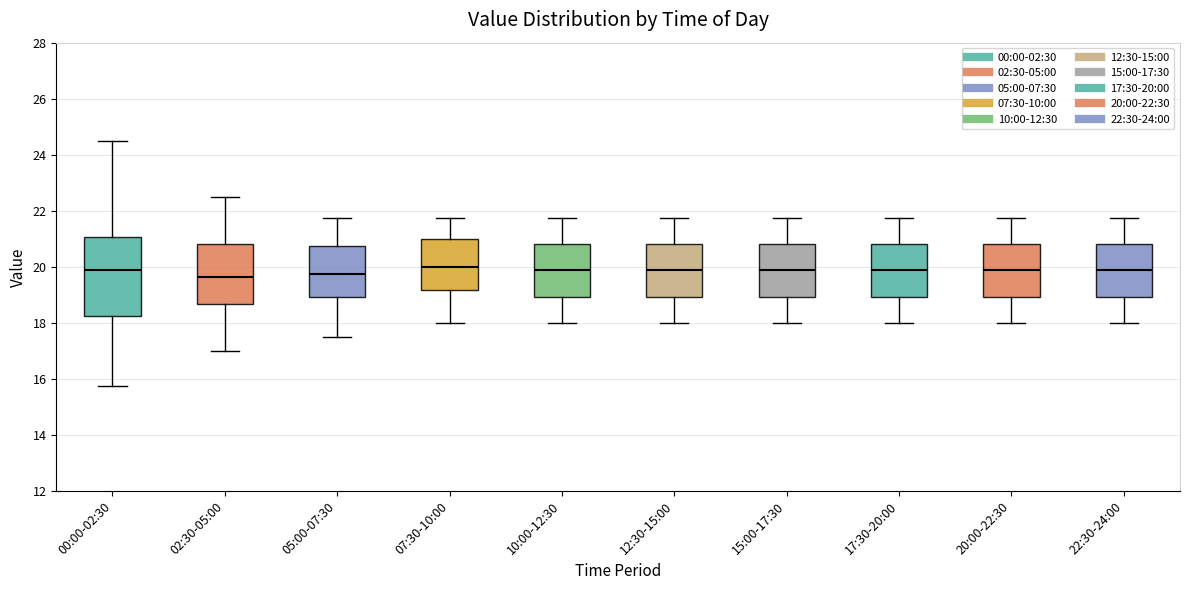

Reading left to right, read every box against the y-axis: the position of its median line, the range the box covers, and the ends of its whiskers. The values are not printed on the chart, so give them approximately, as read against the axis.

00:00-02:30: median 19.8, box 18.2 to 21.0, whiskers 15.8 to 24.6
02:30-05:00: median 19.6, box 18.6 to 20.8, whiskers 17.0 to 22.6
05:00-07:30: median 19.8, box 19.0 to 20.8, whiskers 17.6 to 21.8
07:30-10:00: median 20.0, box 19.2 to 21.0, whiskers 18.0 to 21.8
10:00-12:30: median 19.8, box 19.0 to 20.8, whiskers 18.0 to 21.8
12:30-15:00: median 19.8, box 19.0 to 20.8, whiskers 18.0 to 21.8
15:00-17:30: median 19.8, box 19.0 to 20.8, whiskers 18.0 to 21.8
17:30-20:00: median 19.8, box 19.0 to 20.8, whiskers 18.0 to 21.8
20:00-22:30: median 19.8, box 19.0 to 20.8, whiskers 18.0 to 21.8
22:30-24:00: median 19.8, box 19.0 to 20.8, whiskers 18.0 to 21.8